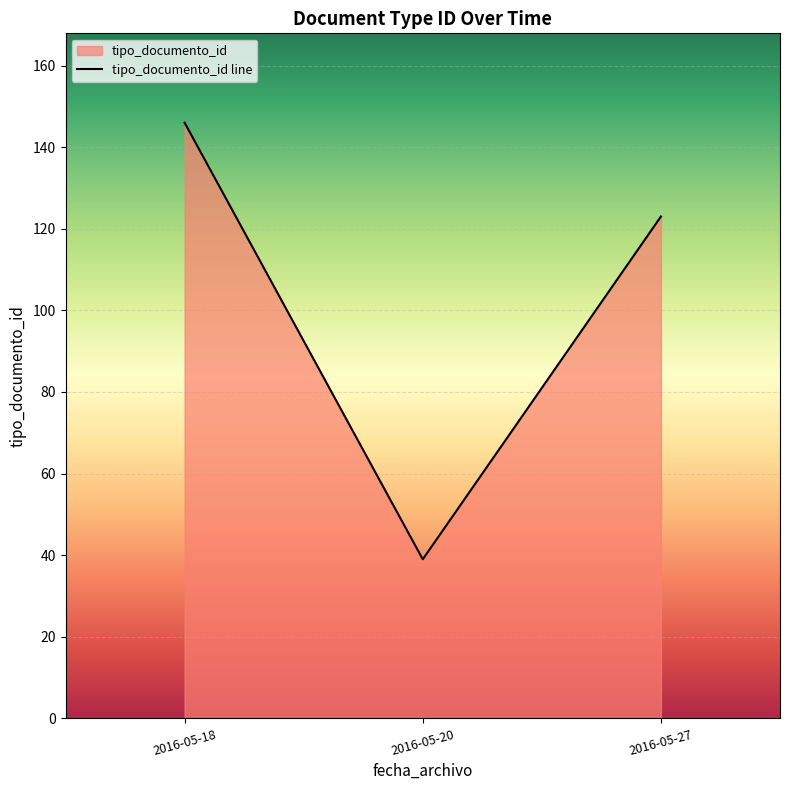

Count the number of values greater than 123.

1